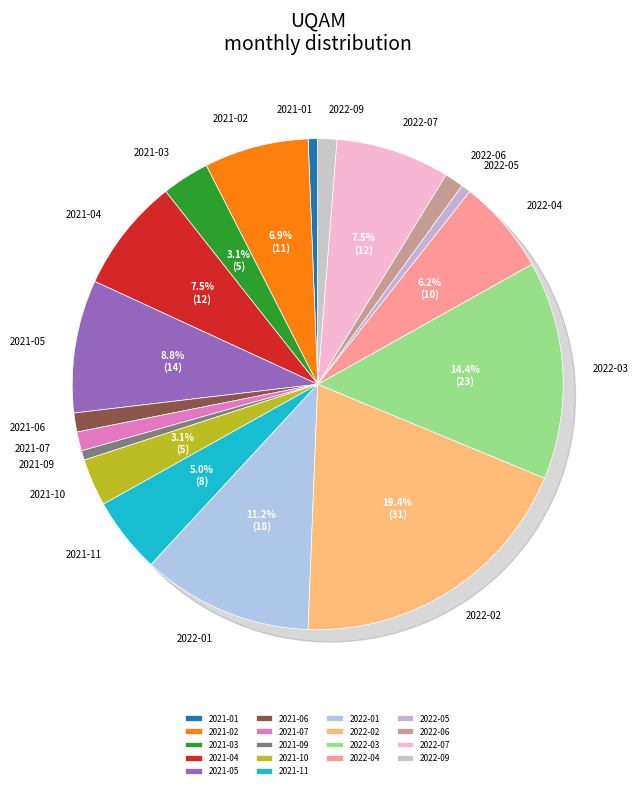

What is the change in value from 2021-03 to 2022-07?

+7